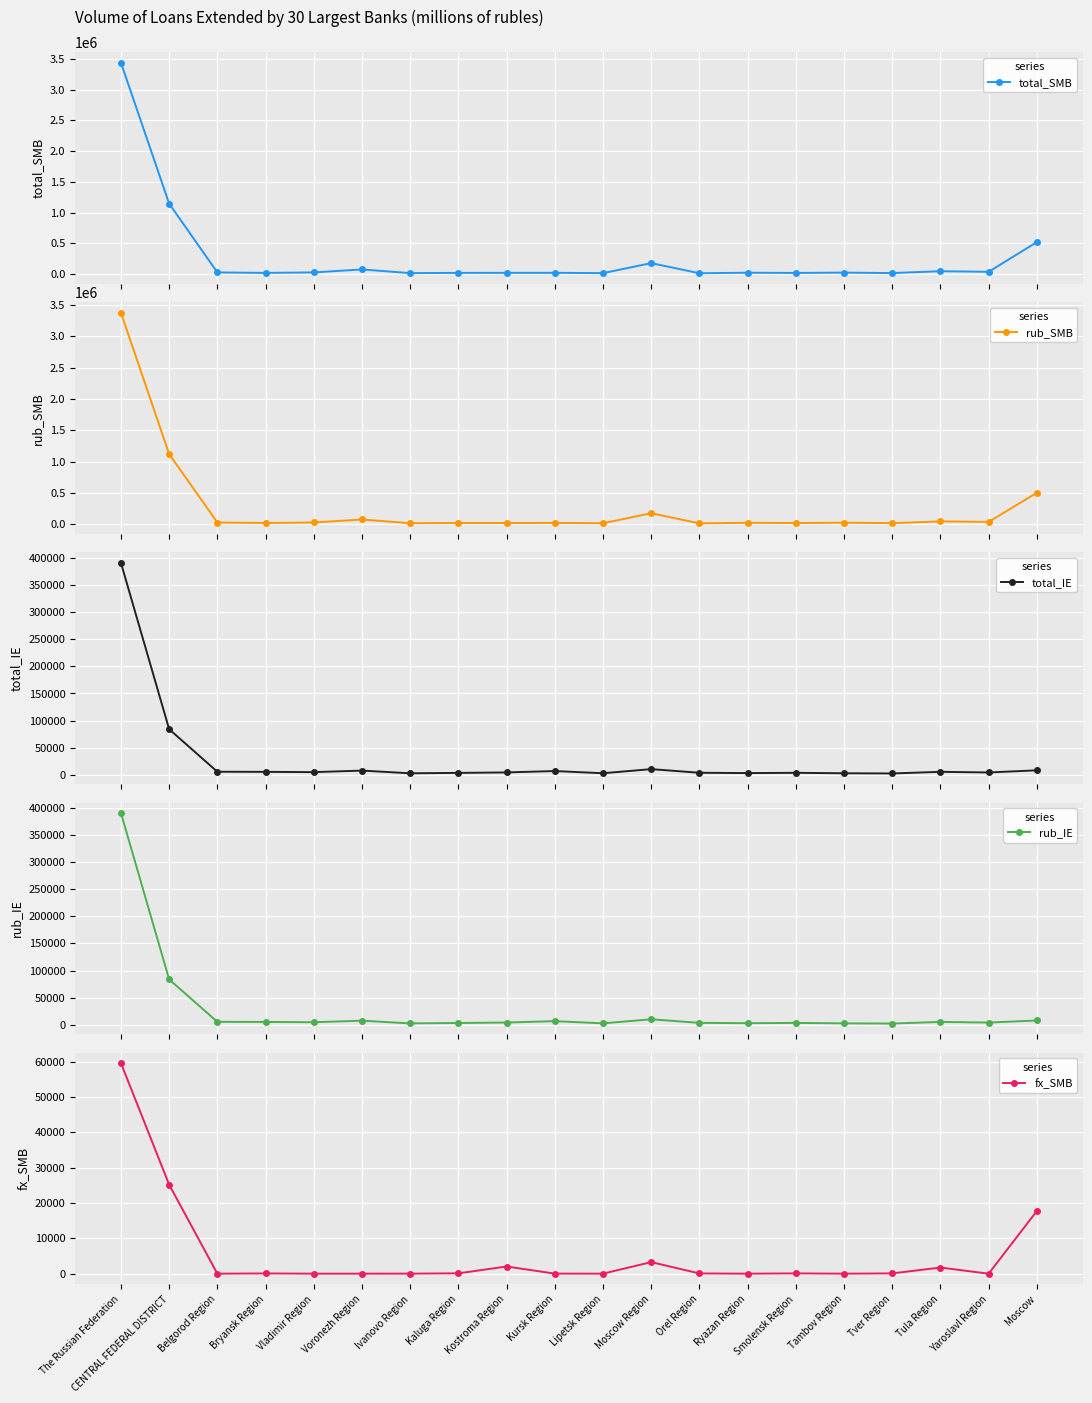

Where does the rub_IE series first go above 4654?

The Russian Federation